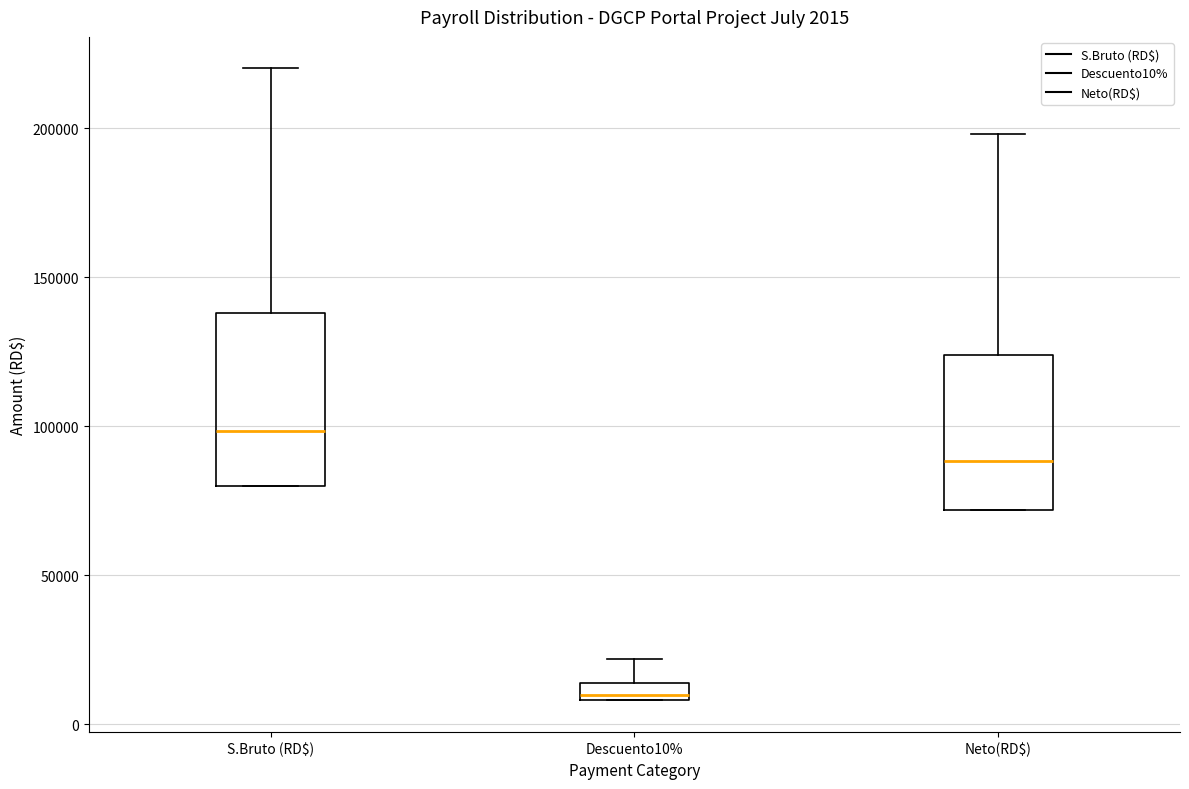

Which box is the tallest, from its lower edge to its upper edge?

S.Bruto (RD$)